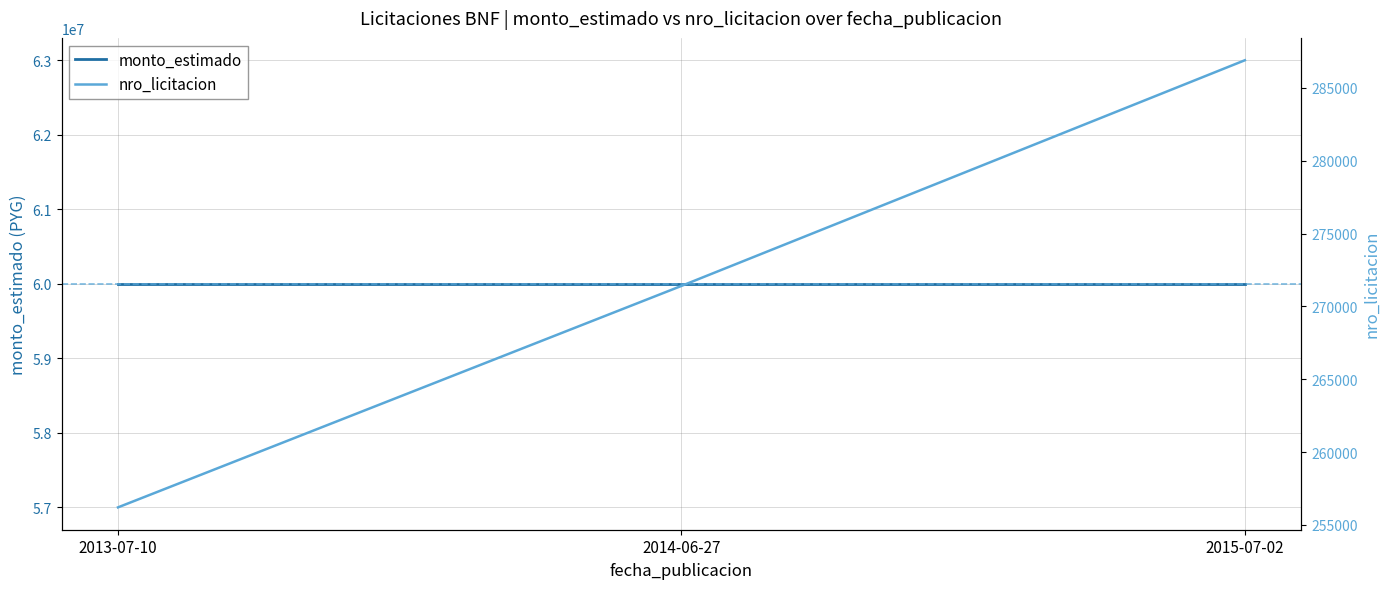

Is this an area chart (filled region under the line)?

No